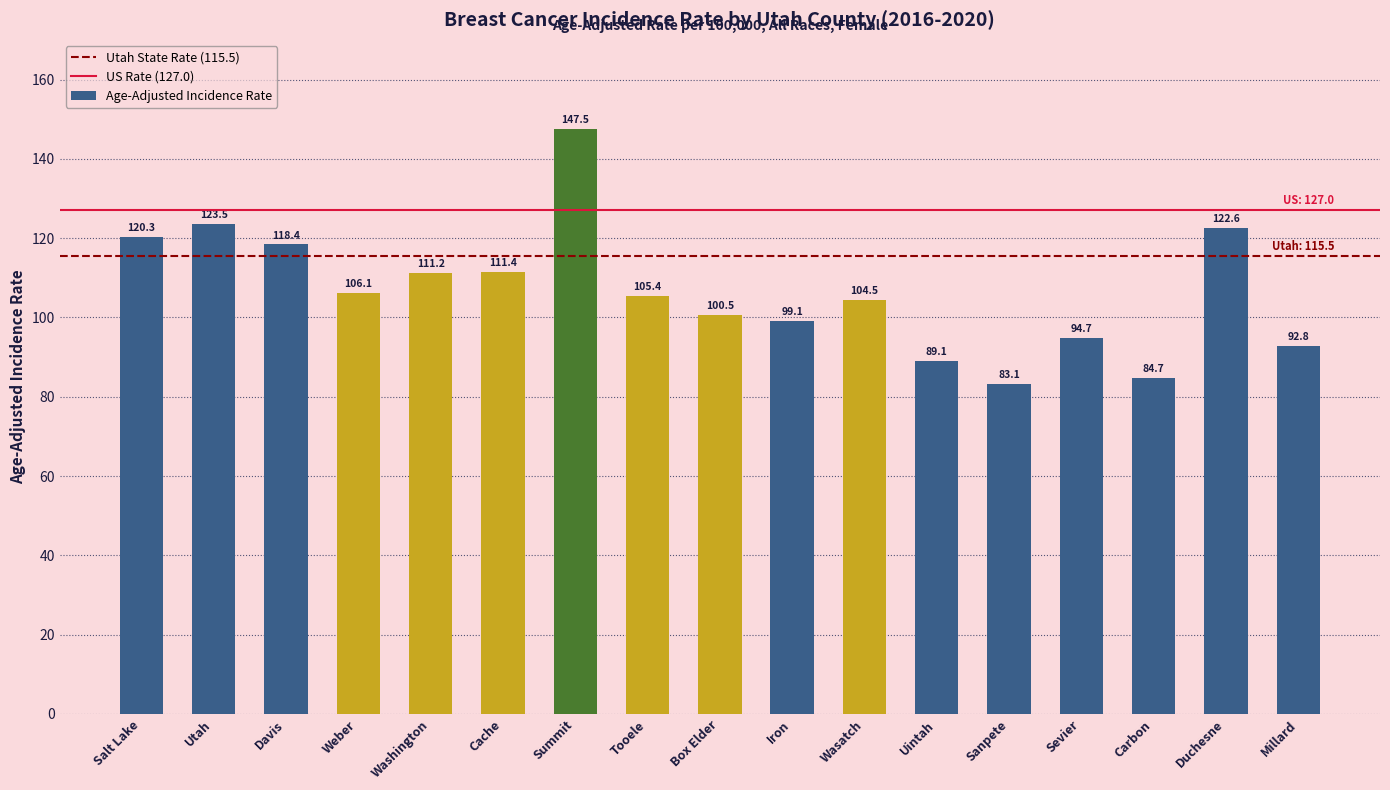

Where is the data nearest to the value 115?

Davis